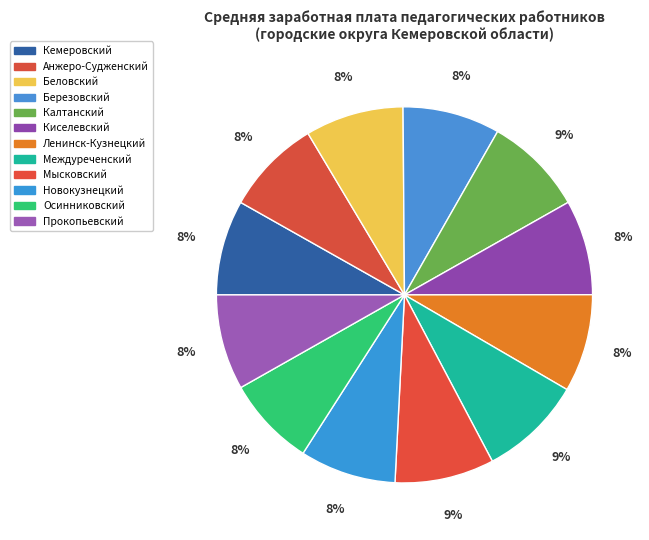

What is the ratio of the value at Беловский to the value at Мысковский?

1.0